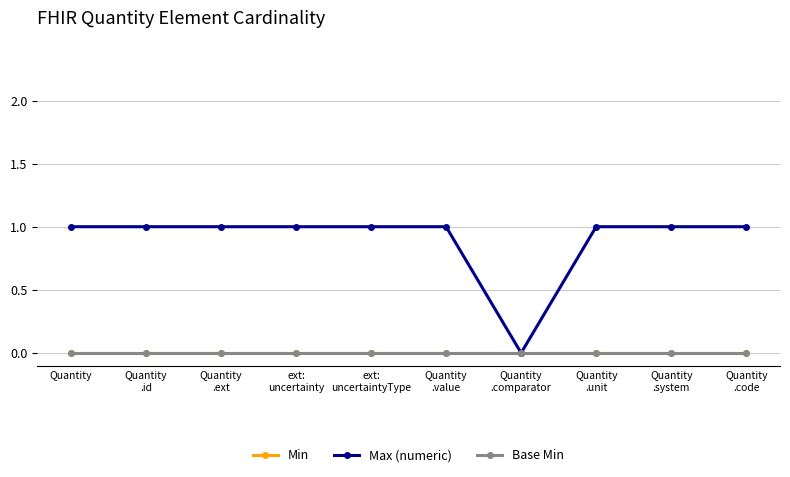

Is this an area chart (filled region under the line)?

No